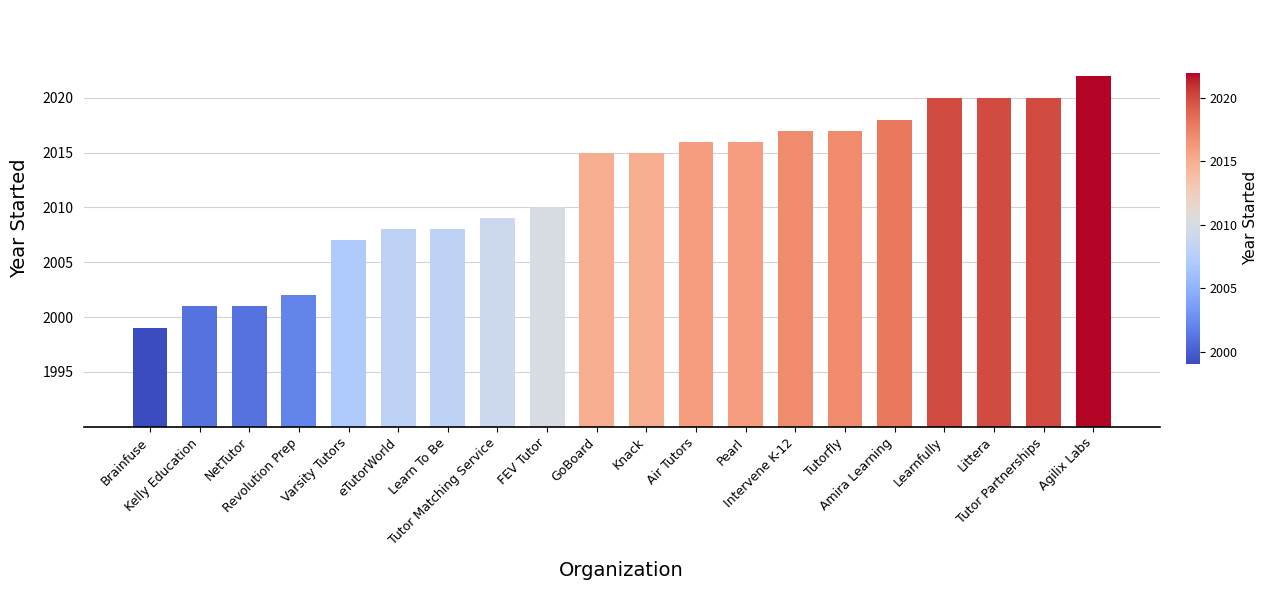

Which category has the lowest value across all series?

Brainfuse